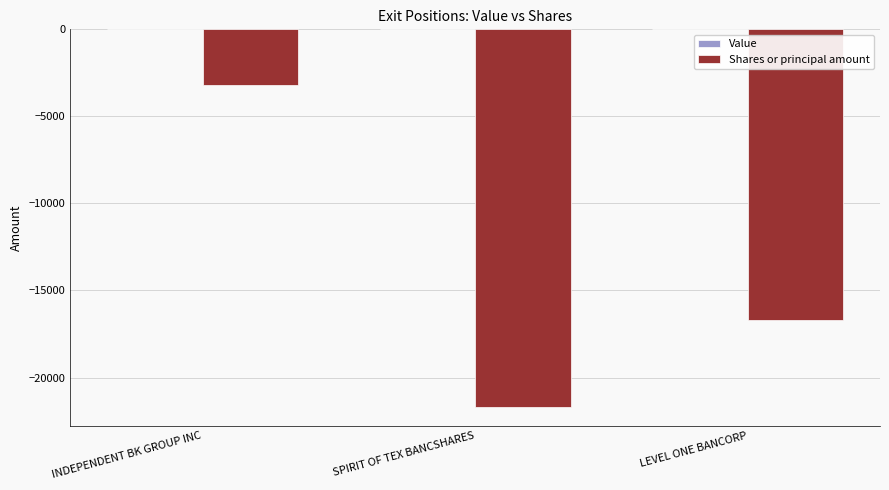

Reading left to right, list all the values displayed in this chart.

INDEPENDENT BK GROUP INC=-3200	SPIRIT OF TEX BANCSHARES=-21678	LEVEL ONE BANCORP=-16700